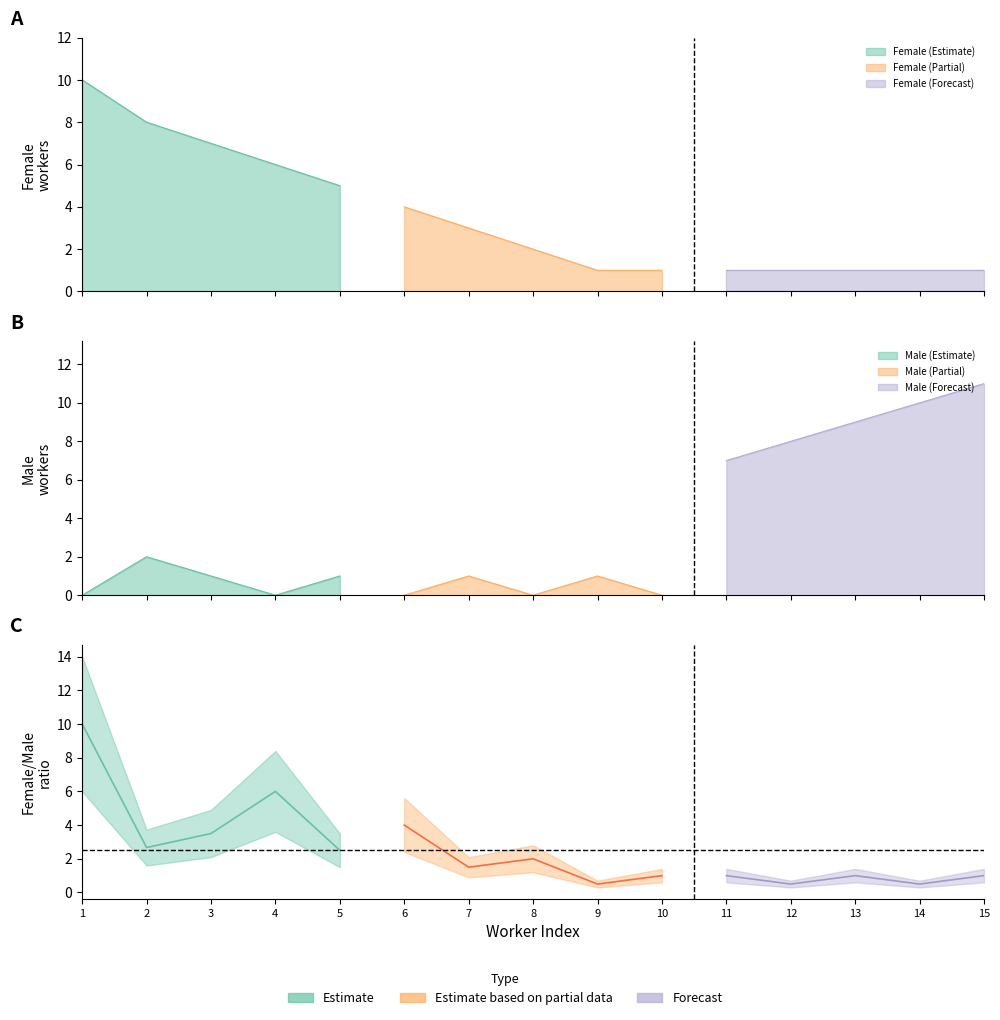

Does the chart display data point markers on the line(s)?

No